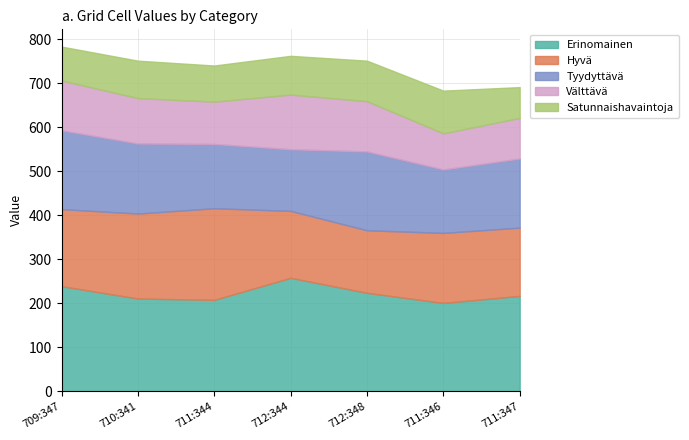

At 711:346, list the series in order from largest to smallest.

Erinomainen, Hyvä, Tyydyttävä, Satunnaishavaintoja, Välttävä